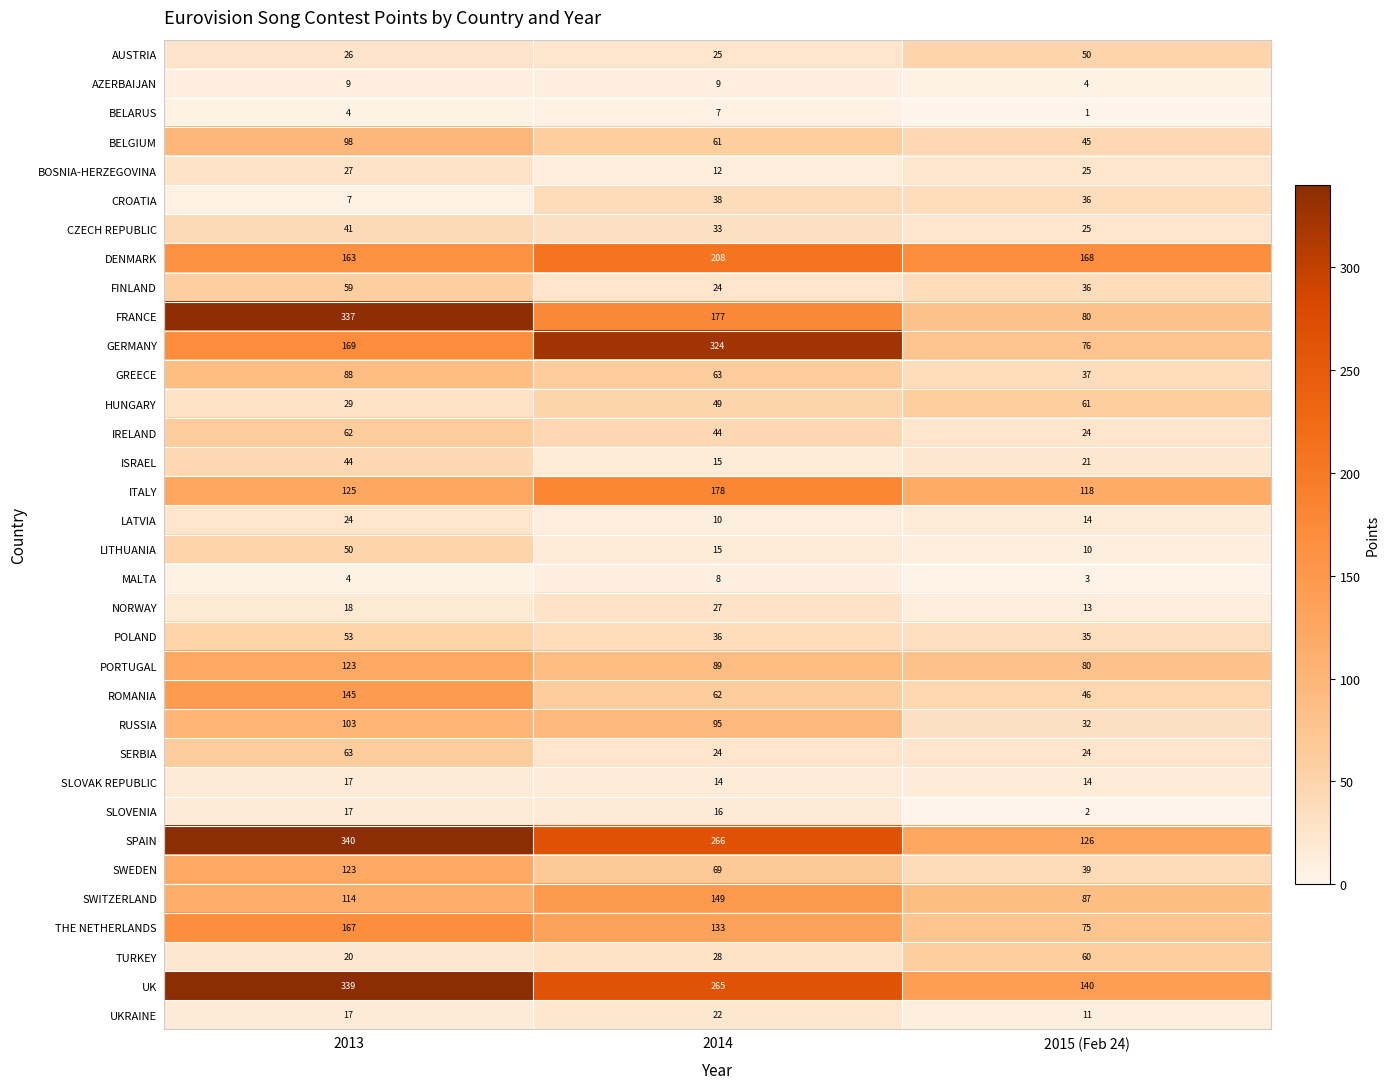

What is the difference between the highest and lowest values at 2015 (Feb 24)?

167